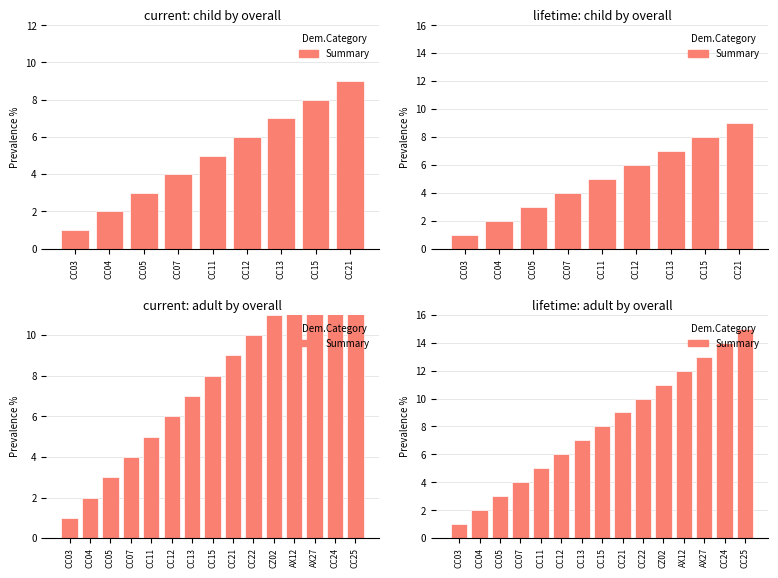

Between CC03 and CC12, which is larger?

CC12